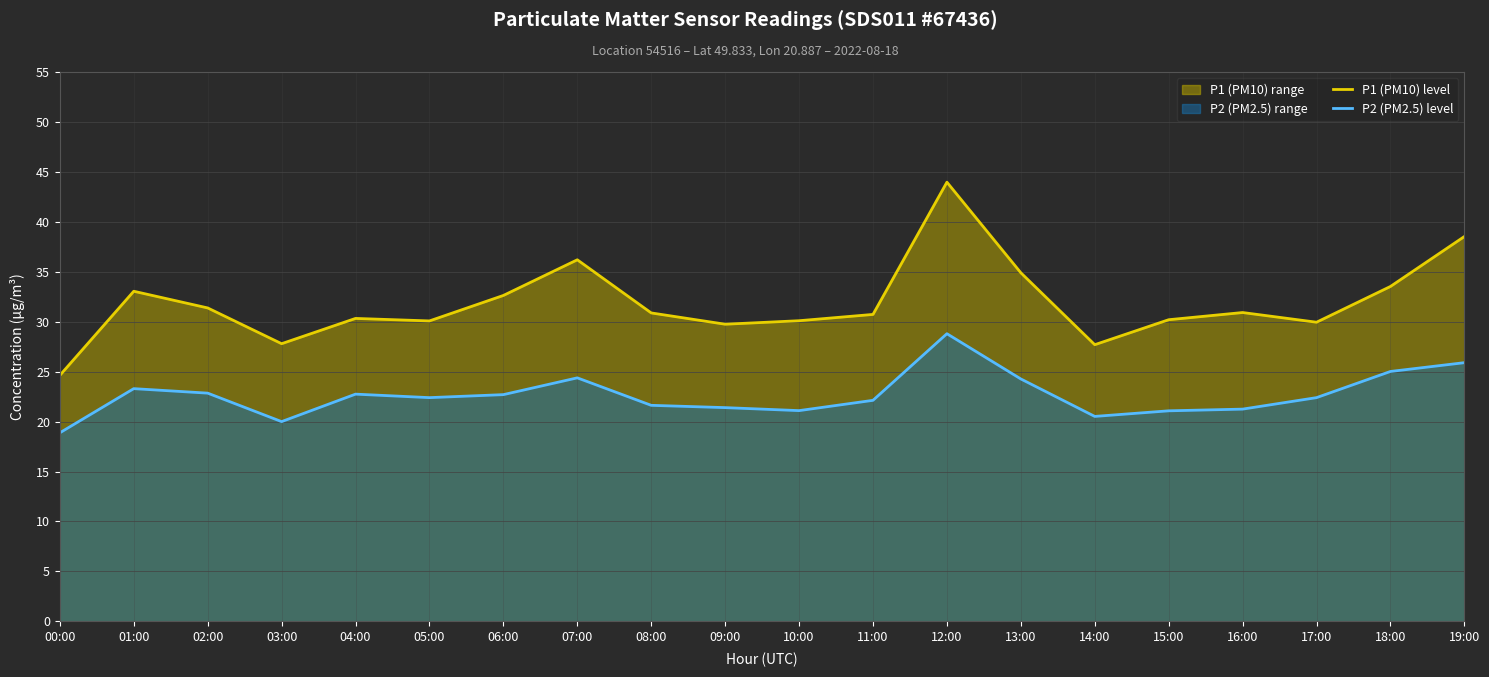

What is the minimum value shown in the chart?

18.9